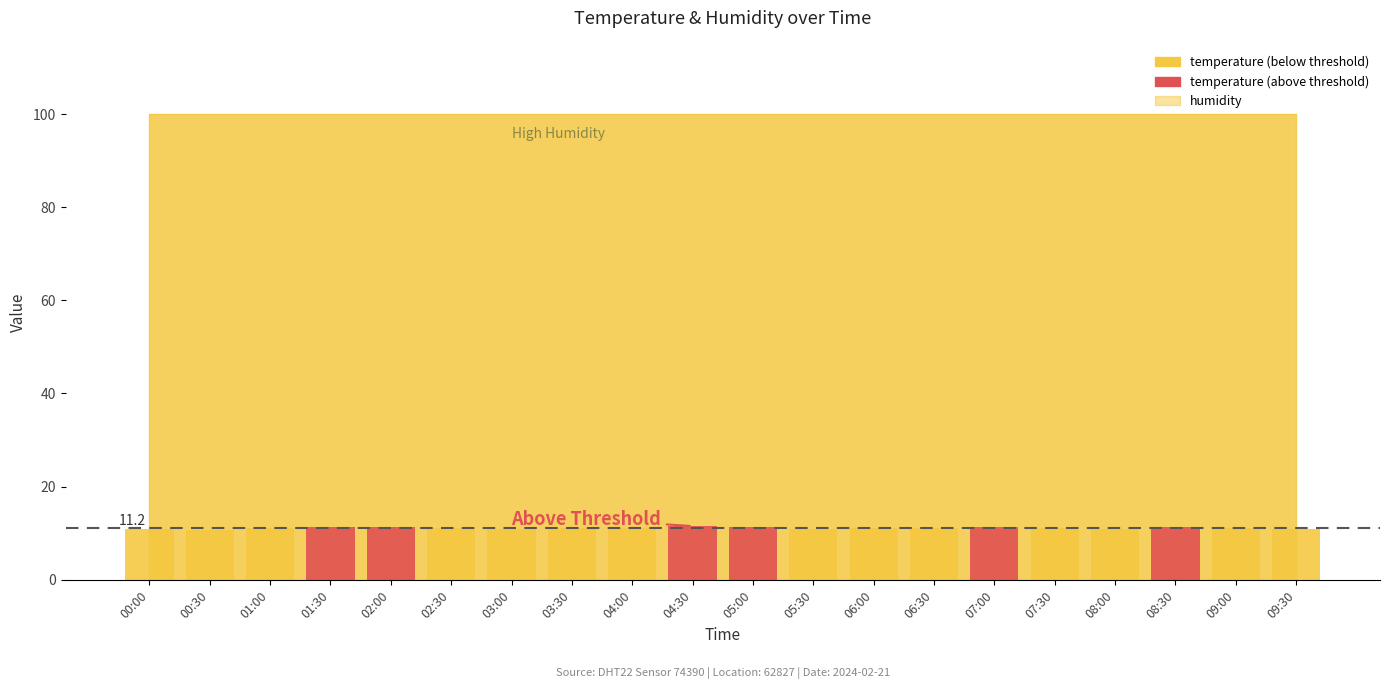

What is the difference between the maximum and minimum values?

0.9